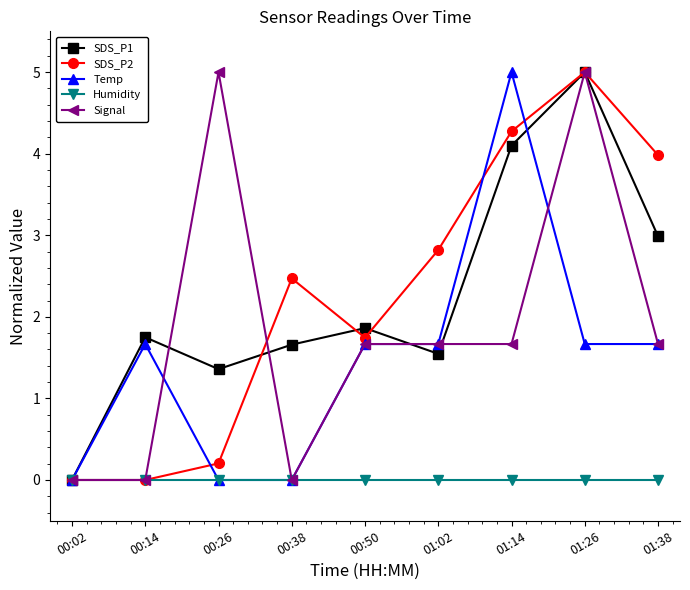

Is it true that SDS_P2 equals 0.0 at 00:02?

True